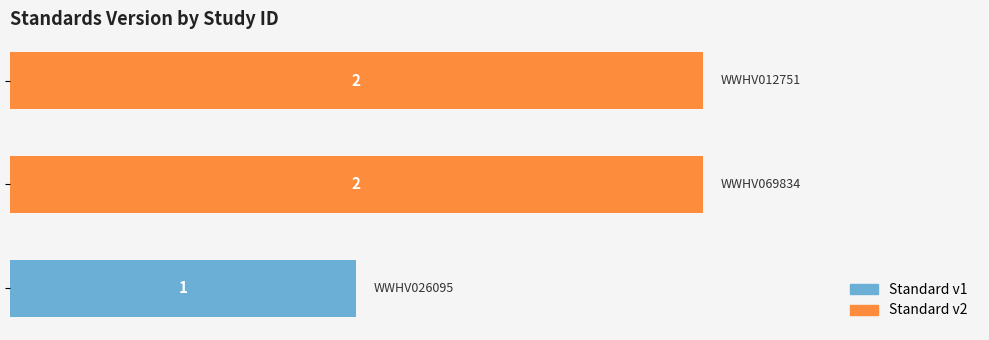

What is the sum of all values?

5